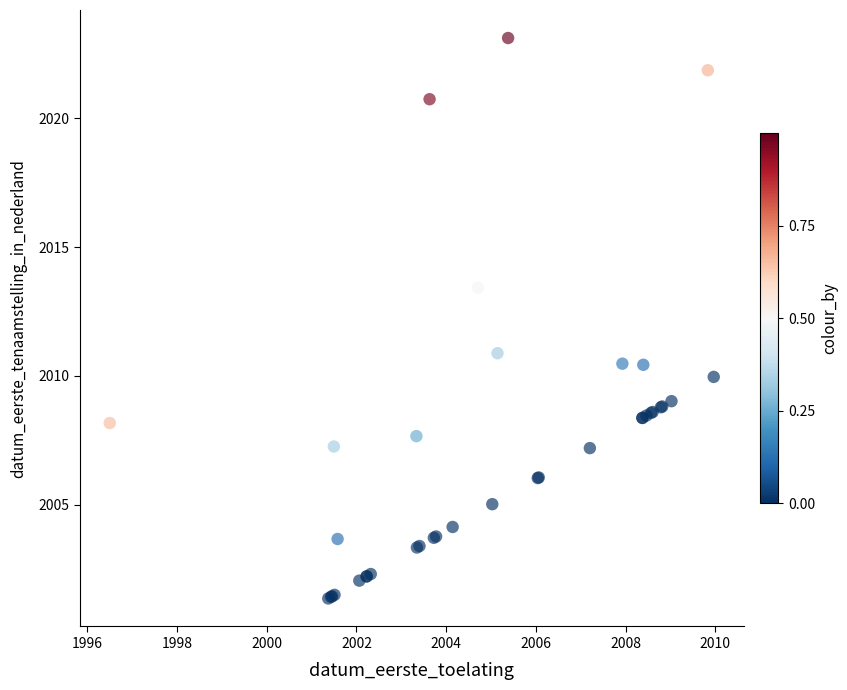

What Y value in the scatter plot is closest to 2012?

2010.9